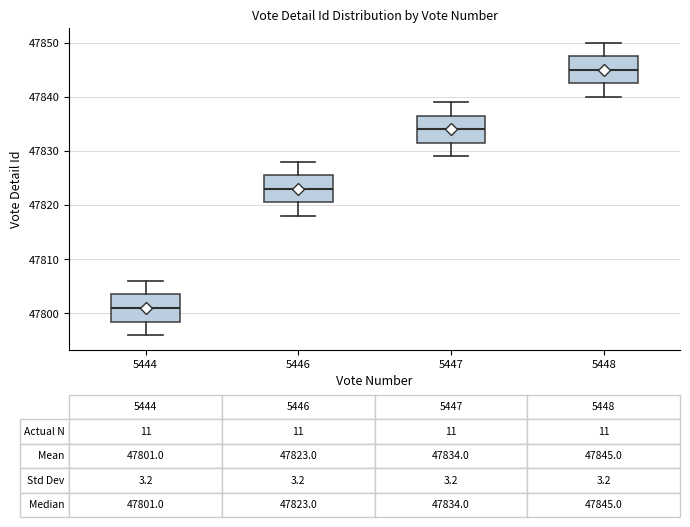

Which box's median line is the highest?

5448